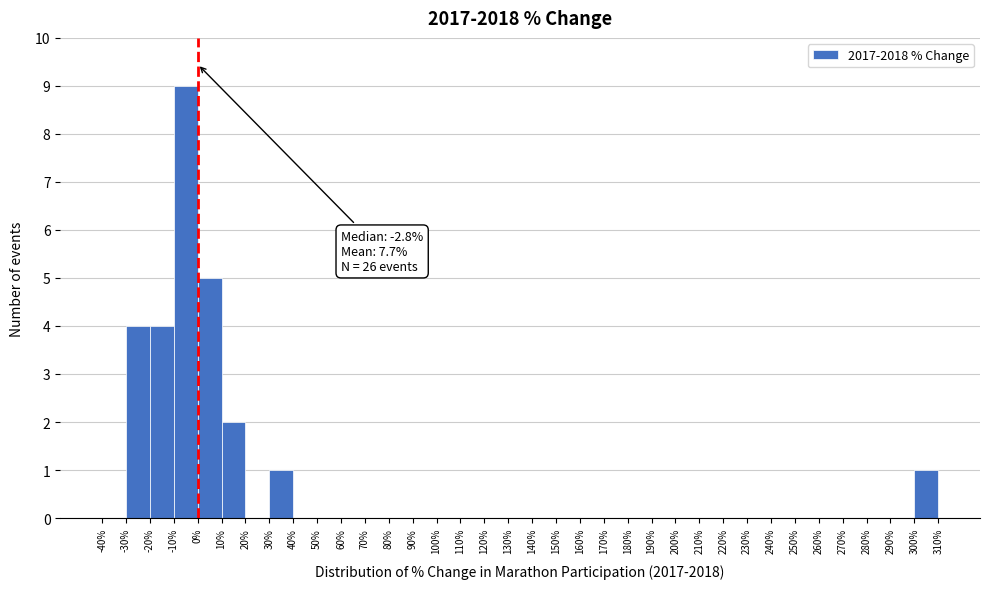

Over which range of the x-axis is the bar tallest?

-10% to 0%